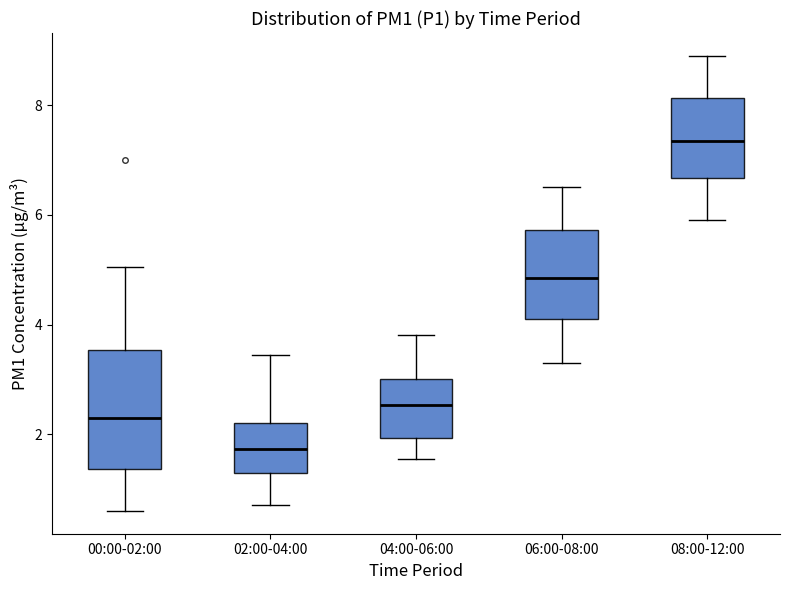

Where is the lower edge of the box for 02:00-04:00 on the y-axis? The values are not printed on the chart, so give them approximately, as read against the axis.

1.2